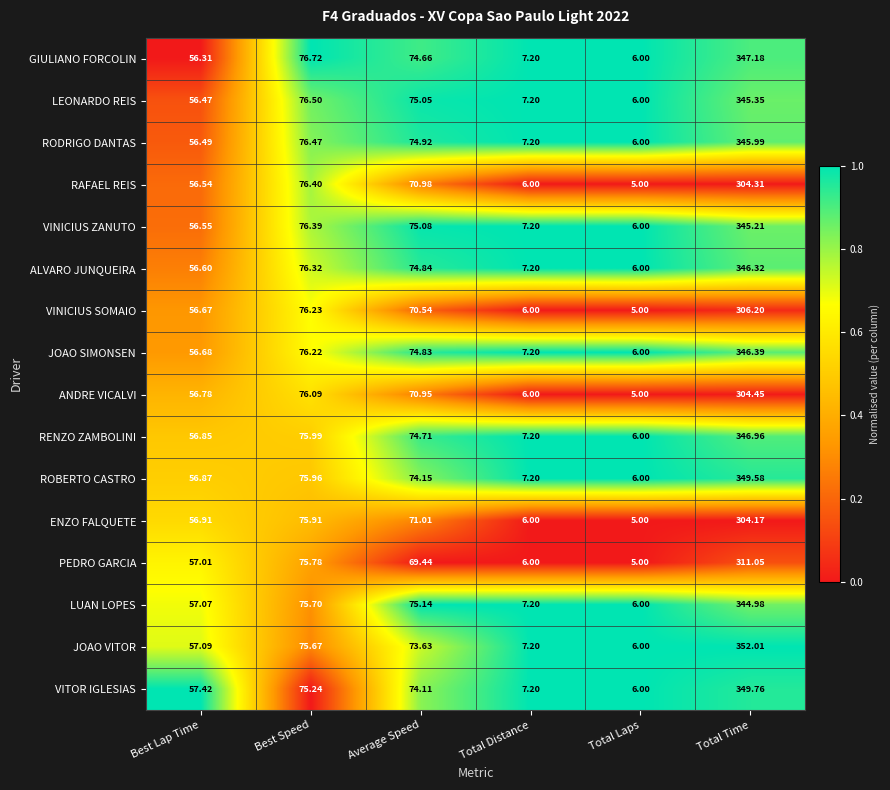

Between Best Lap Time and Average Speed, which series saw the biggest shift?

LEONARDO REIS